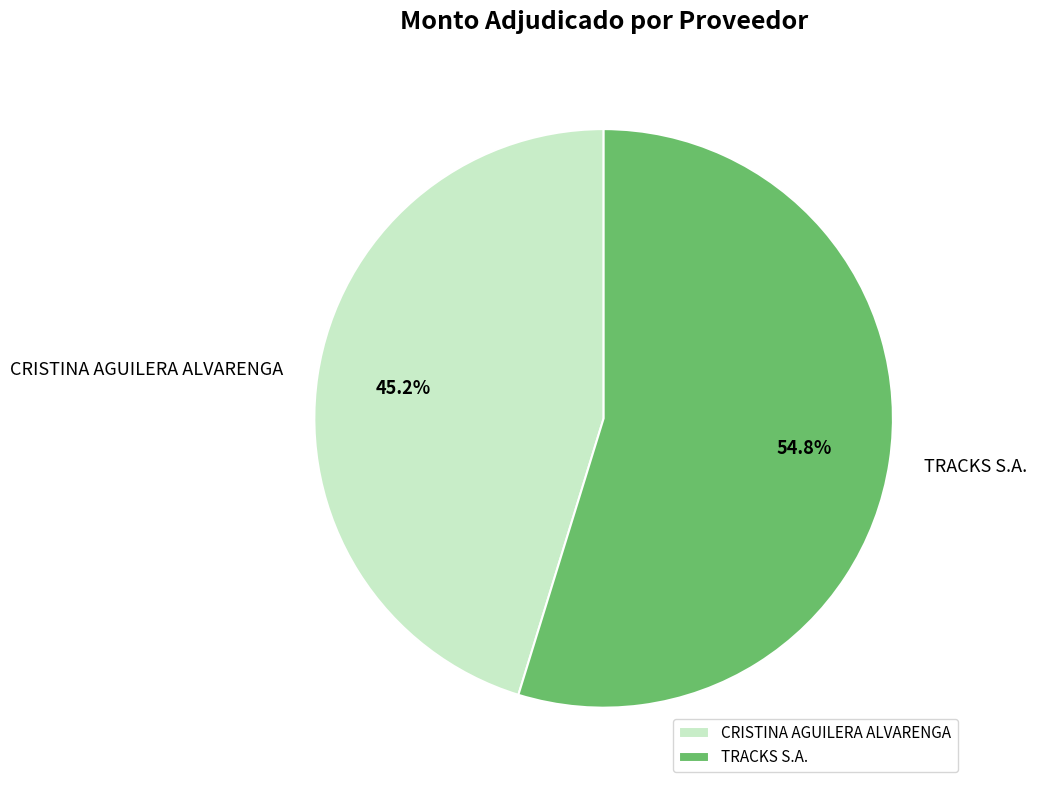

The TRACKS S.A. slice represents 55% of the pie. True or false?

True